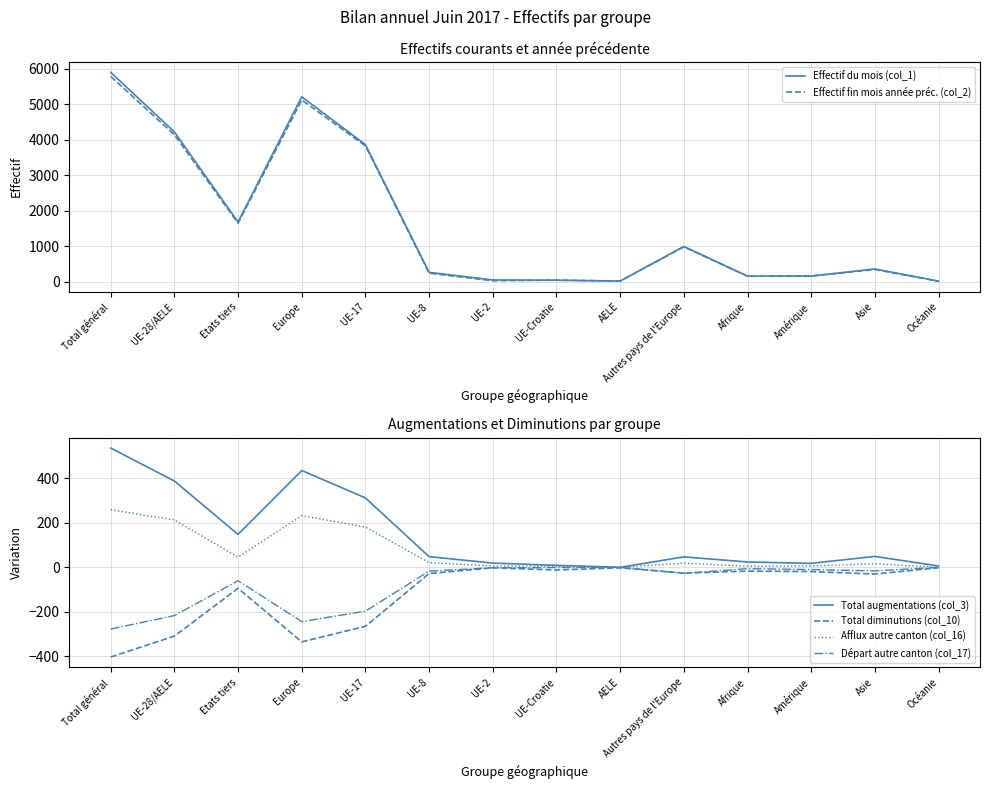

What is the total value across all series at UE-17?

7720